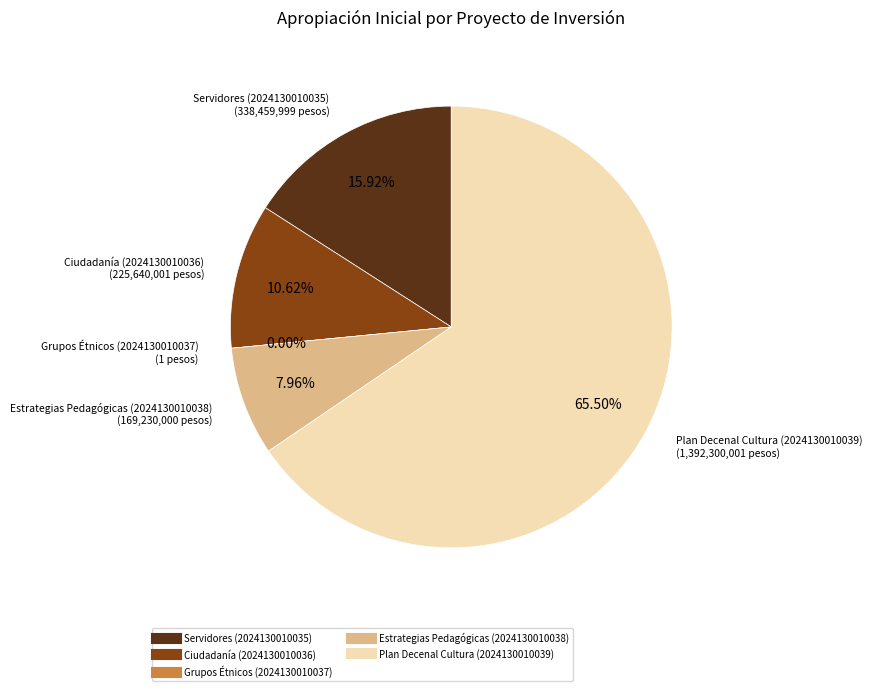

What is the largest slice in the pie chart?

Plan Decenal Cultura (2024130010039)